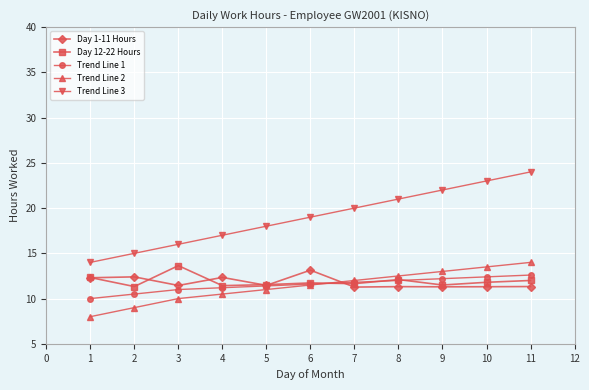

What is the difference between the maximum and minimum values in the Day 12-22 Hours series?

2.3